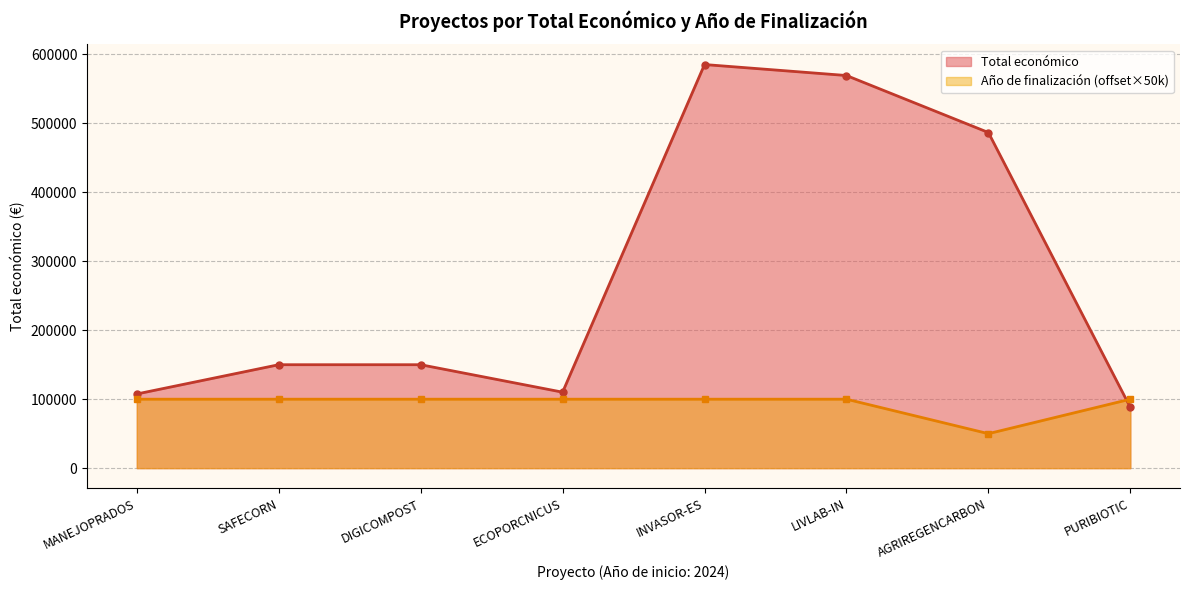

At which label is Total económico closest to 336753?

AGRIREGENCARBON